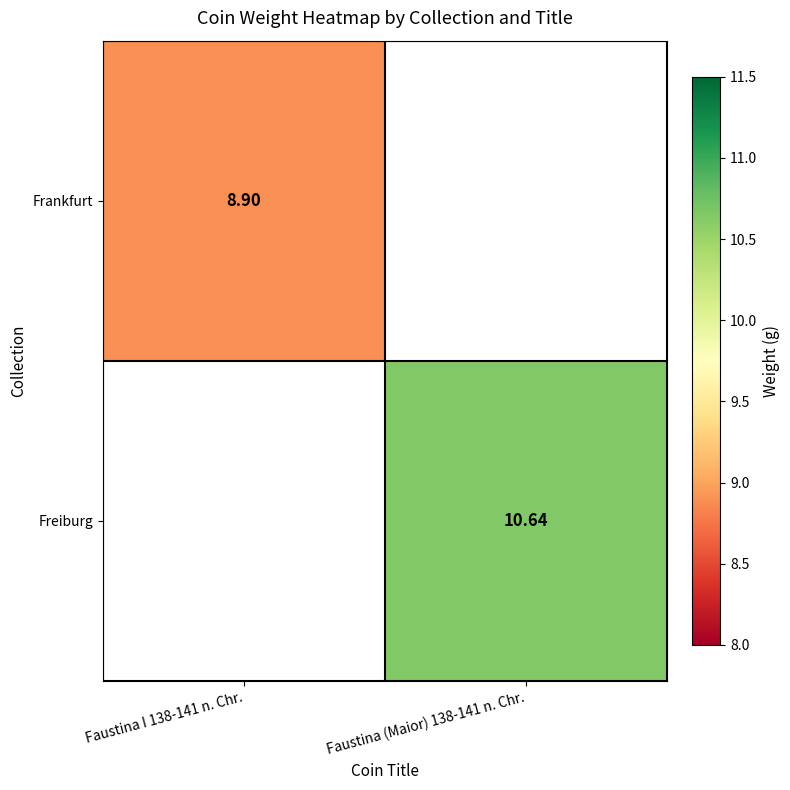

Is the value of Frankfurt at Faustina I 138-141 n. Chr. greater than the value of Freiburg at Faustina (Maior) 138-141 n. Chr.?

No